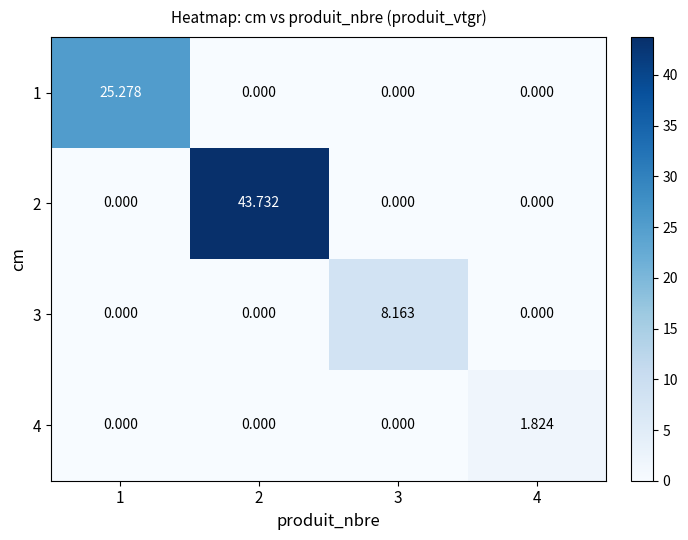

Is the value of 4 at 2 greater than the value of 2 at 2?

No